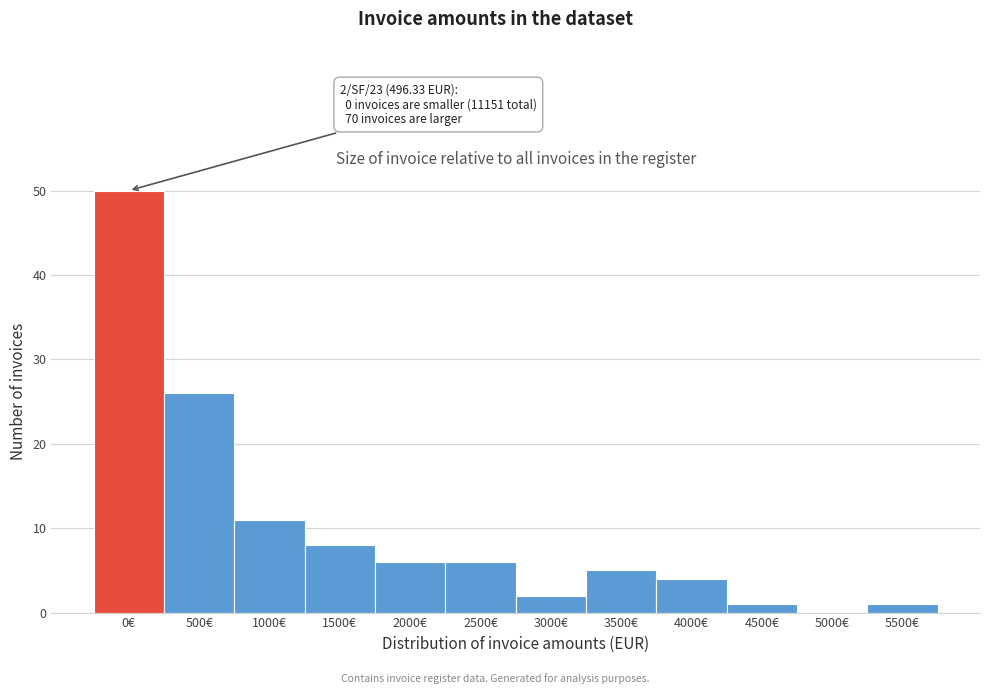

Reading right to left, extract all data points from this chart.

5500€=1	5000€=0	4500€=1	4000€=4	3500€=5	3000€=2	2500€=6	2000€=6	1500€=8	1000€=11	500€=26	0€=50